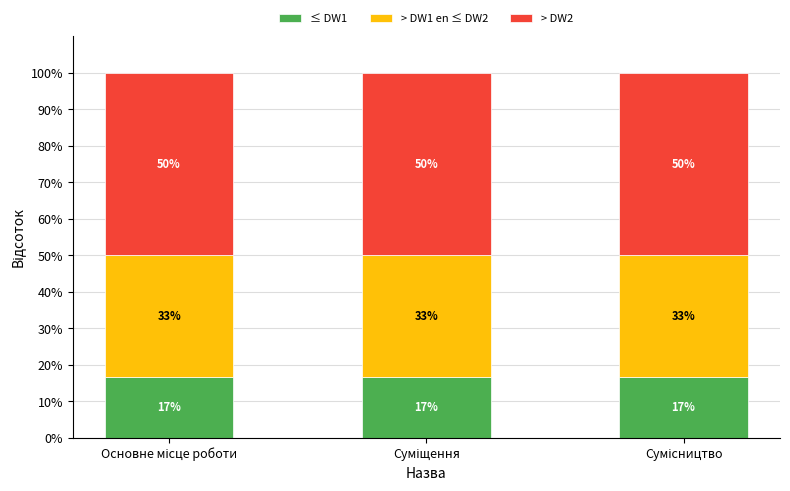

What are all the series names shown in the legend?

≤ DW1, > DW1 en ≤ DW2, > DW2